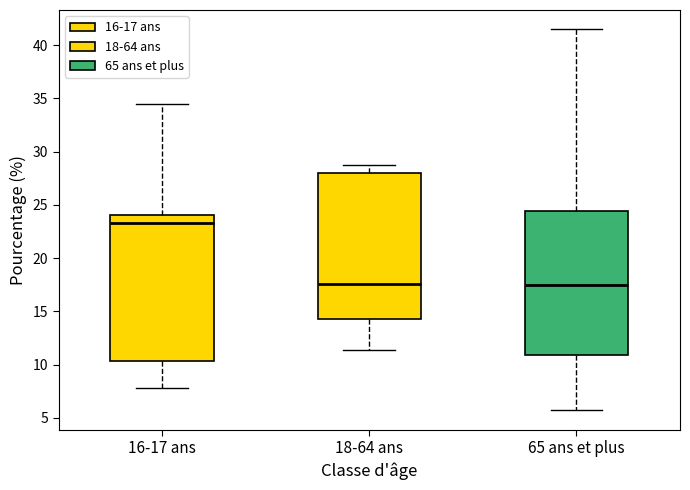

Which box's median line is the highest?

16-17 ans